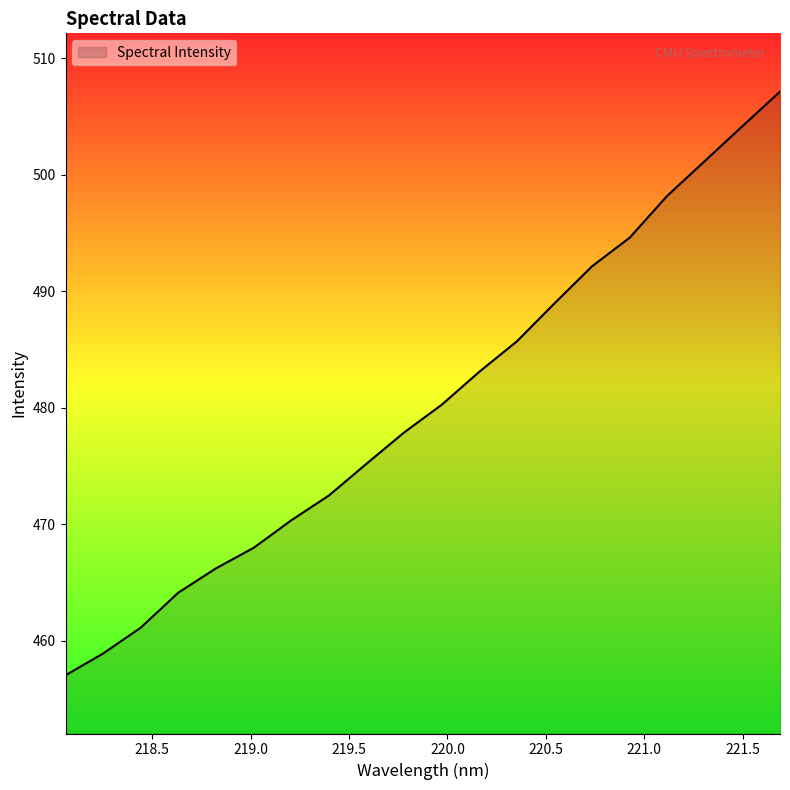

Does the chart display data point markers on the line(s)?

No